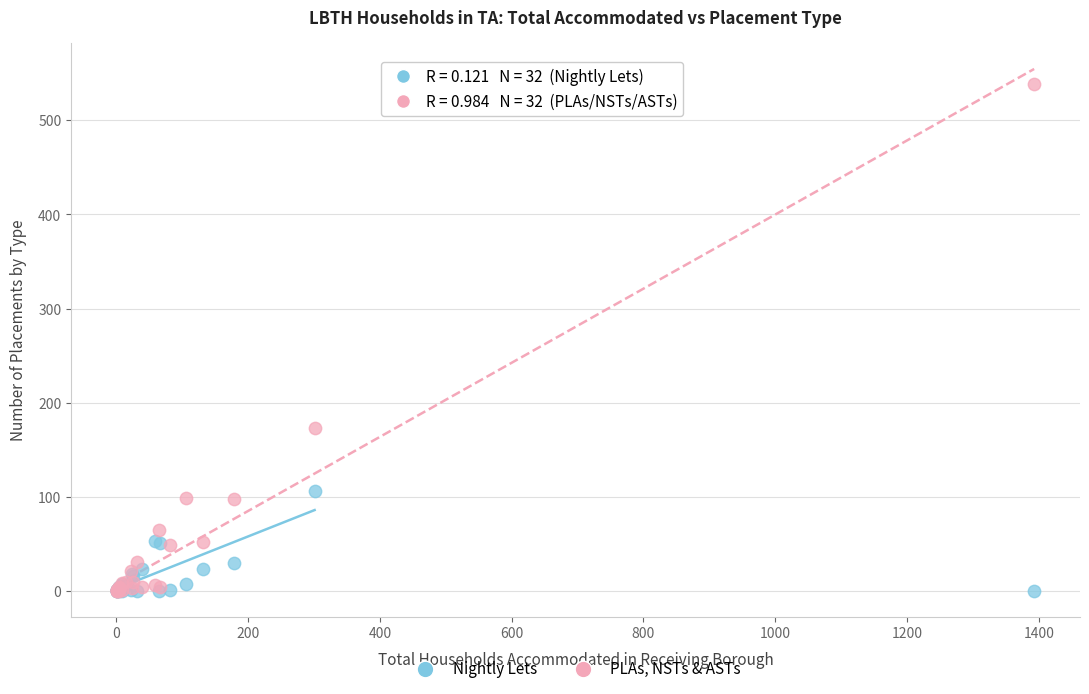

Which series has the widest spread of Y values?

PLAs, NSTs & ASTs